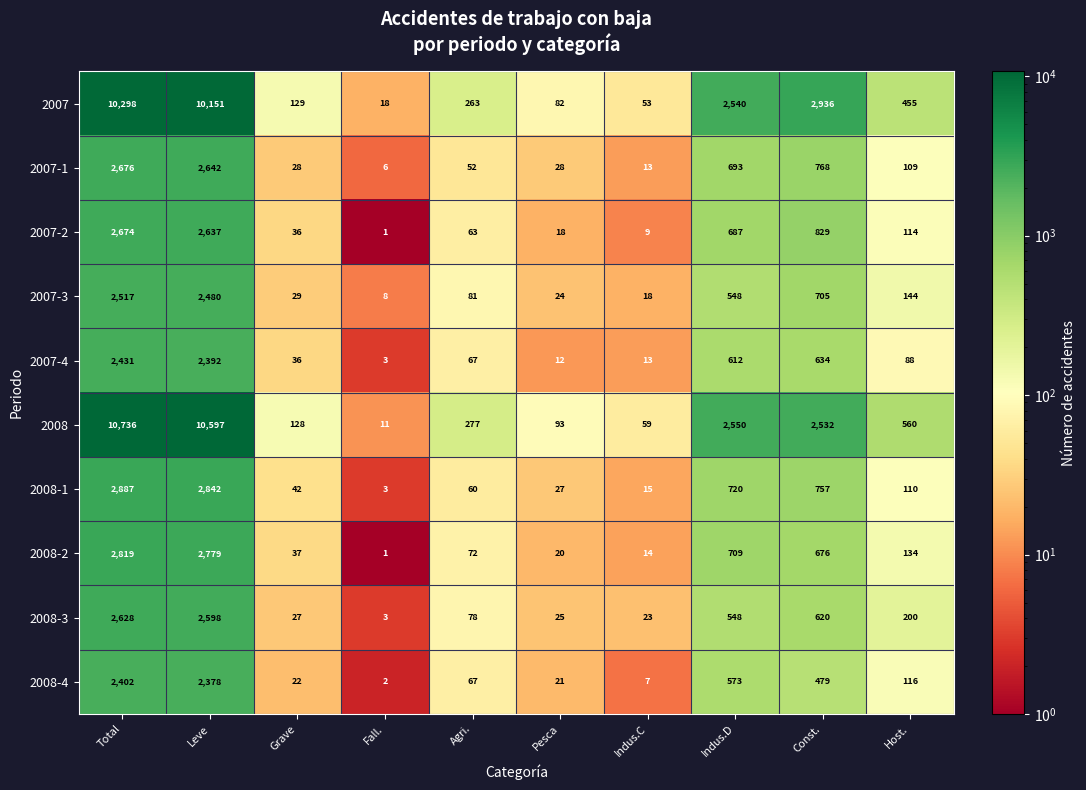

Where does the 2007-1 series first go above 109?

Total